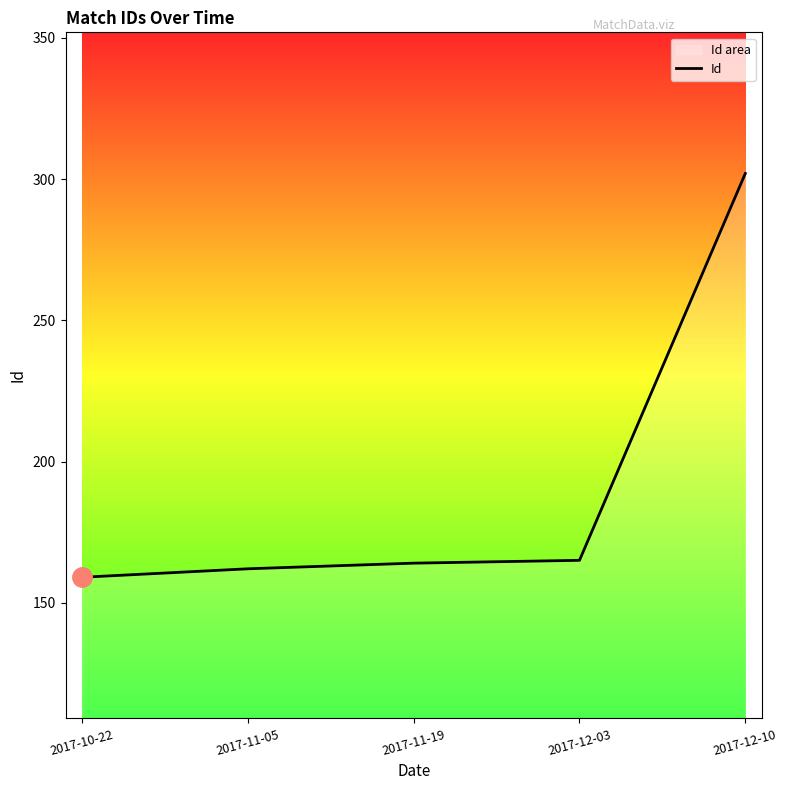

How many data points are less than 164?

2